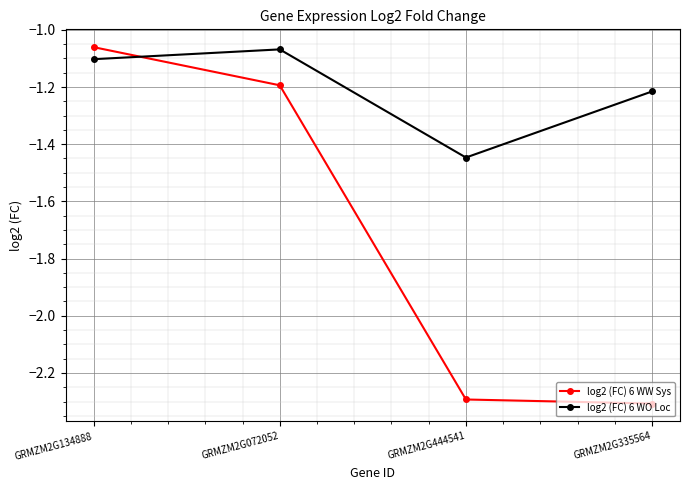

What is the smallest value displayed?

-2.3